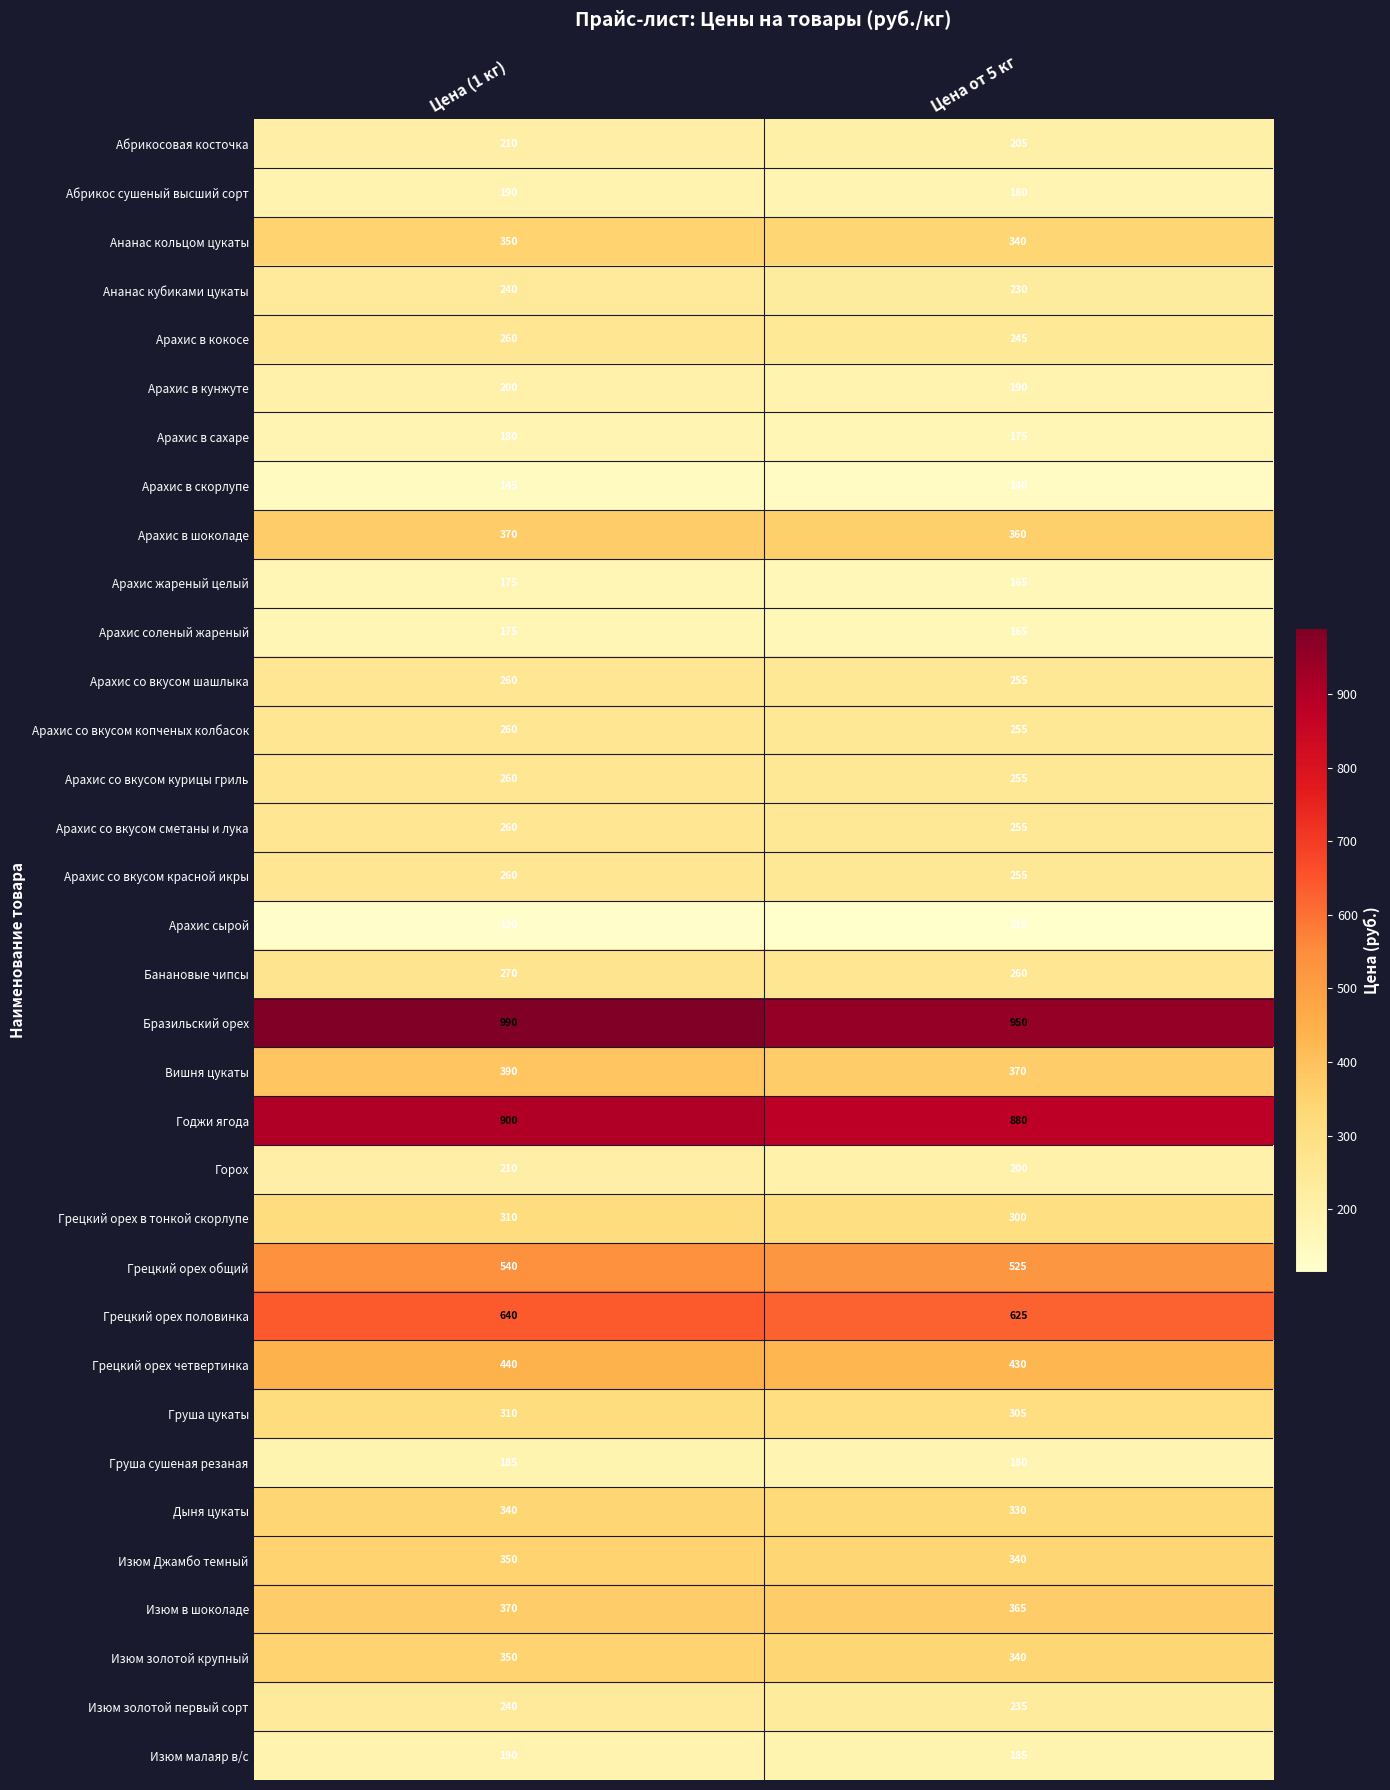

At which label does Арахис со вкусом шашлыка reach its minimum?

Цена от 5 кг